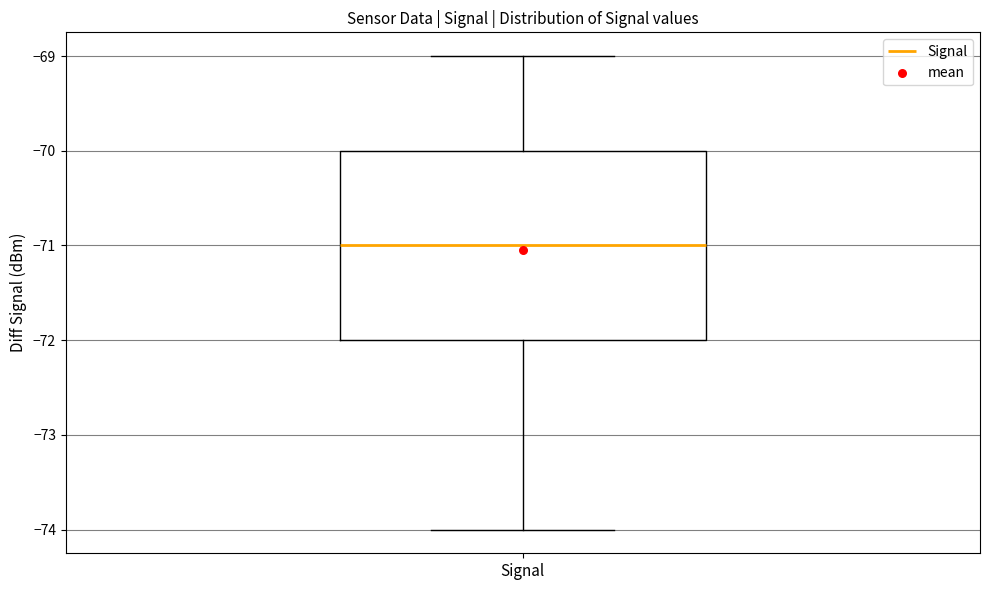

Read this box plot against the y-axis: the position of the median line, the range covered by the box, and the ends of both whiskers. The values are not printed on the chart, so give them approximately, as read against the axis.

median -71, box -72 to -70, whiskers -74 to -69